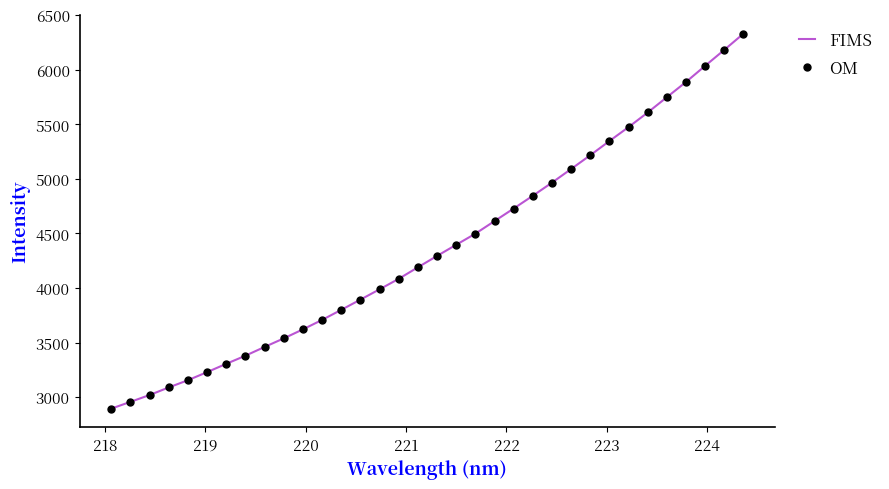

What is the difference between the maximum and minimum values?

3436.2